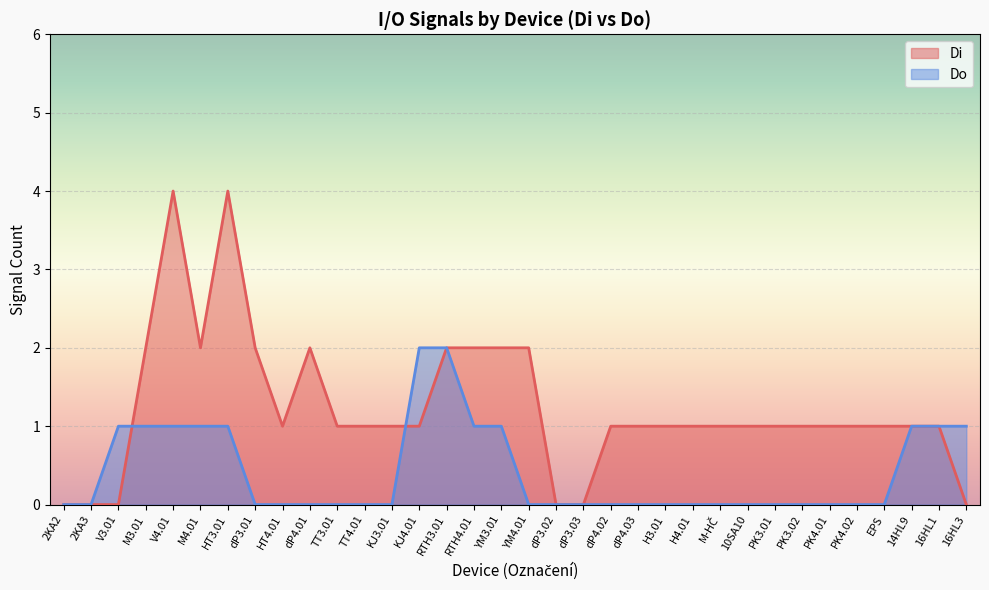

Where is the first local minimum for Di?

M4.01